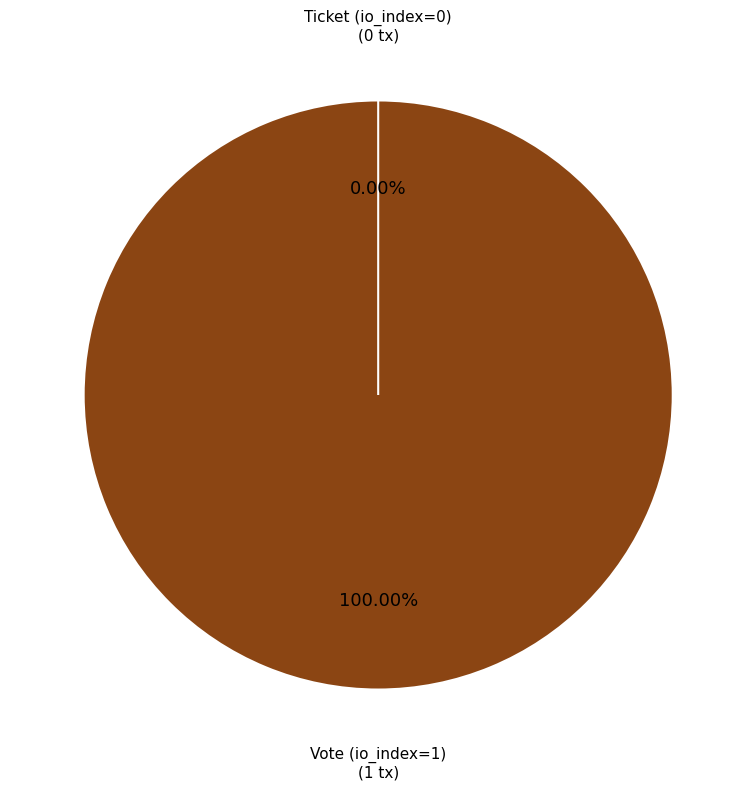

True or false: Ticket (io_index=0) accounts for 0% of the total.

True